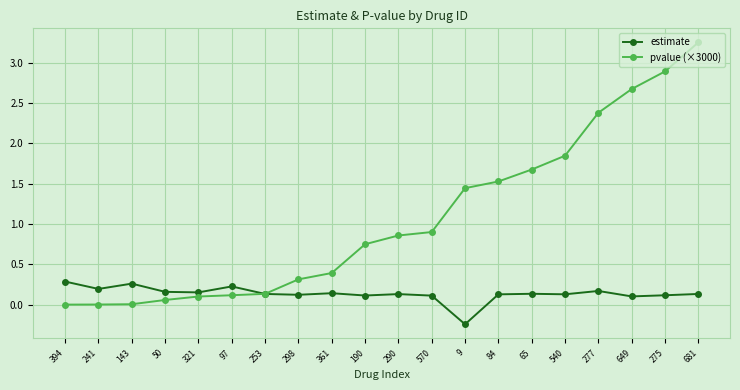

How many negative values does the estimate series have?

1